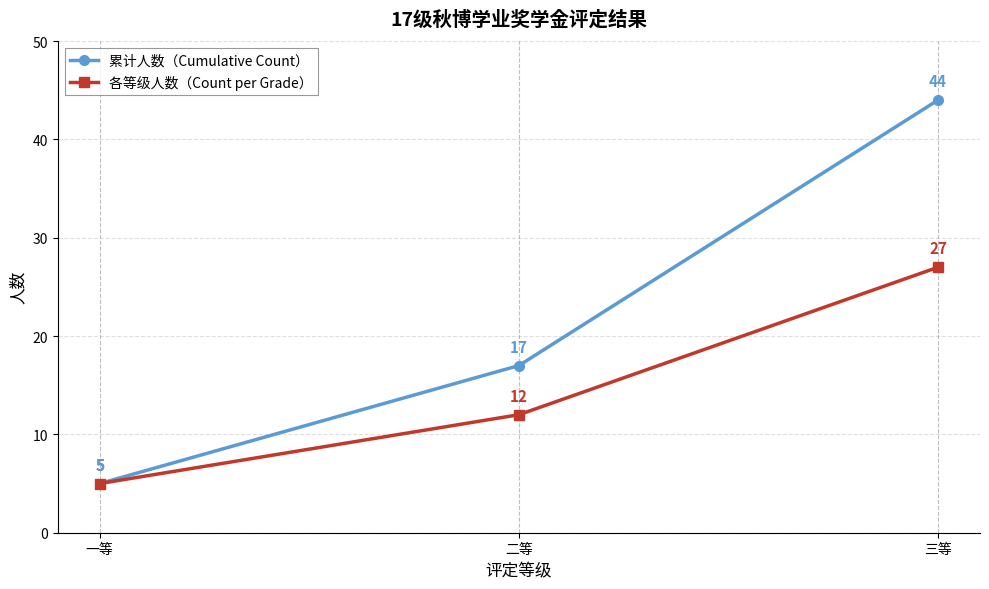

Rank the series by their maximum value, from lowest to highest.

各等级人数（Count per Grade）, 累计人数（Cumulative Count）